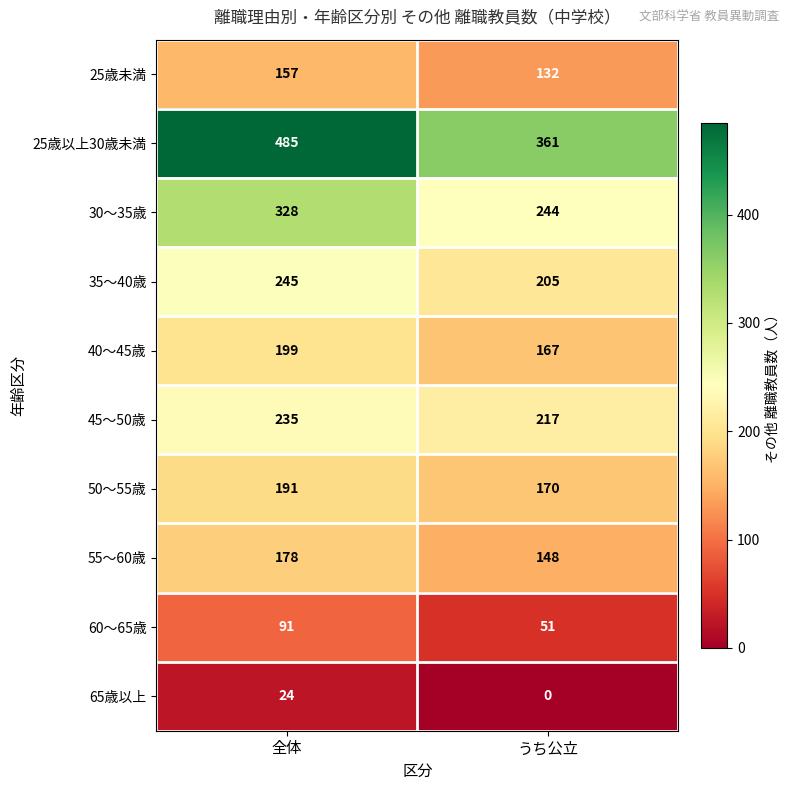

What is the approximate value of 50〜55歳 at うち公立, to the nearest 10?

170